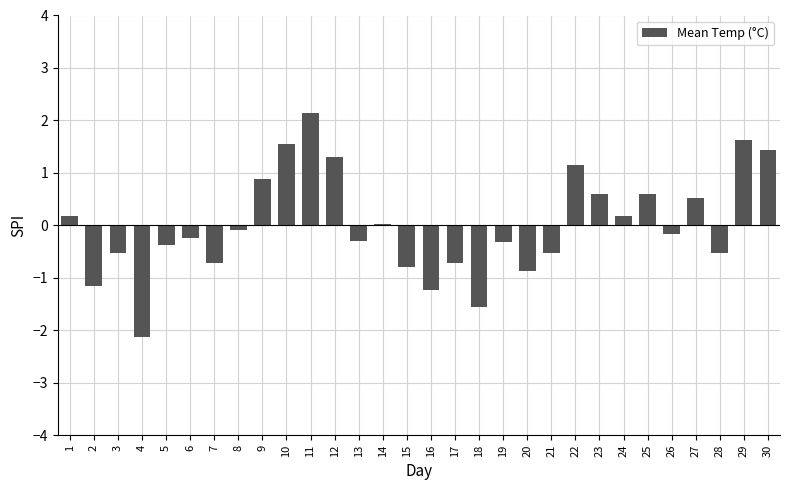

What is the change in value from 10 to 12?

-0.3